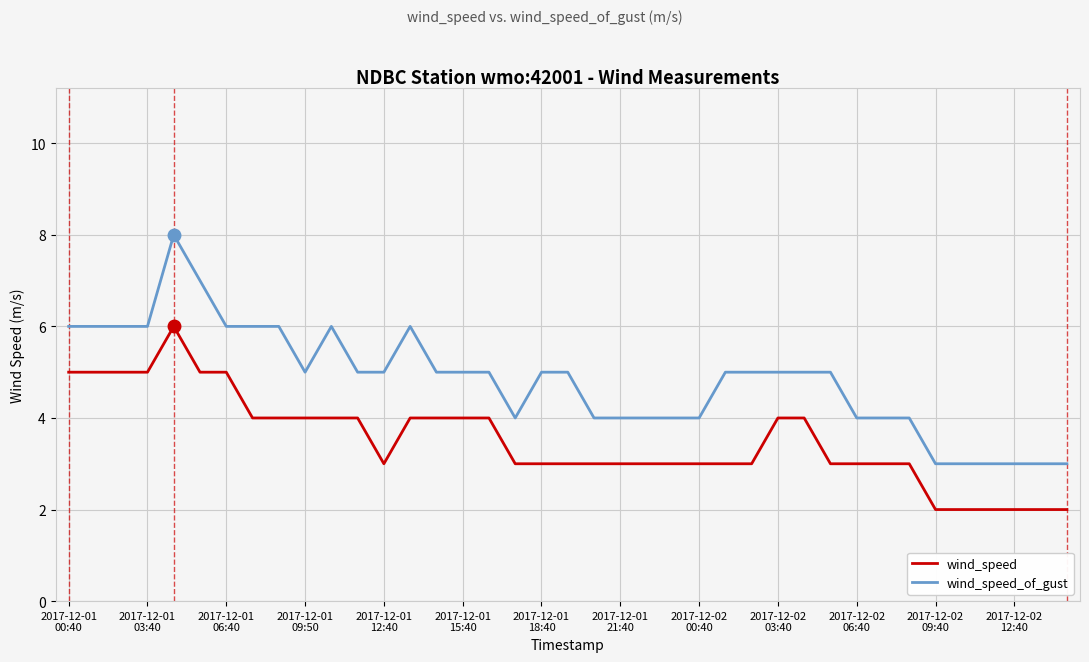

True or false: wind_speed and wind_speed_of_gust cross at least once.

False